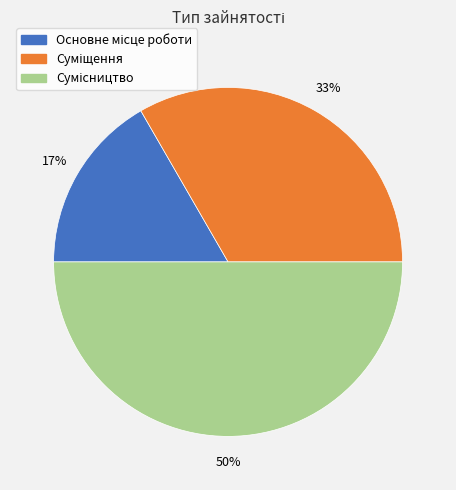

To the nearest percent, what is the average slice percentage?

33%